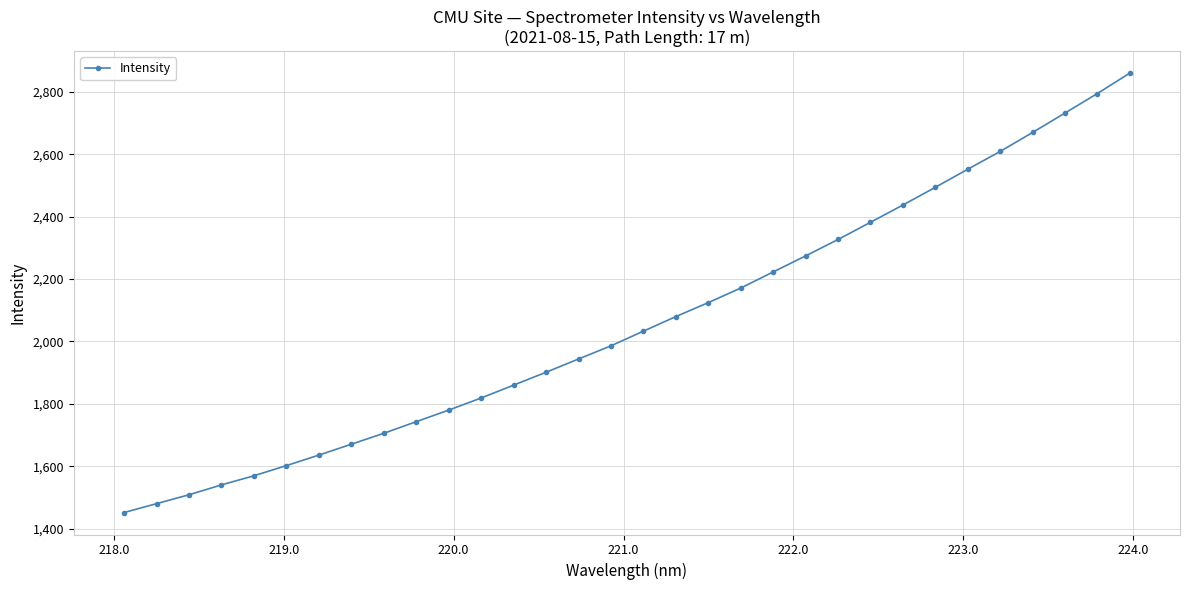

What is the sum of all values?

65956.1